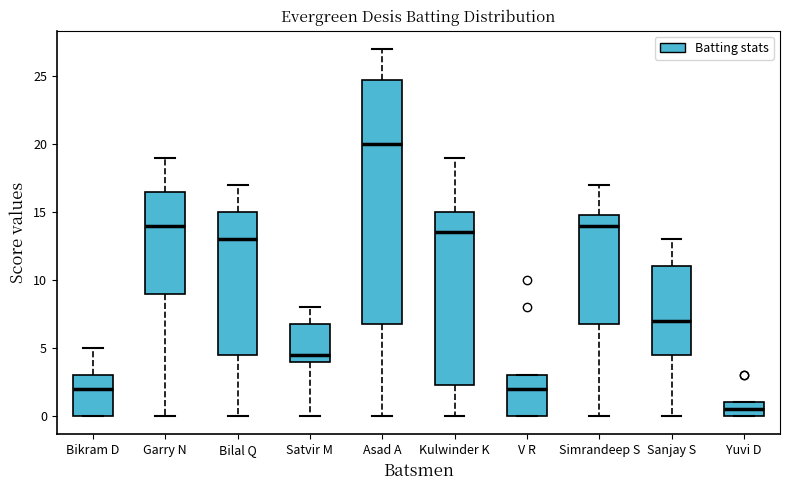

Which box is the tallest, from its lower edge to its upper edge?

Asad A